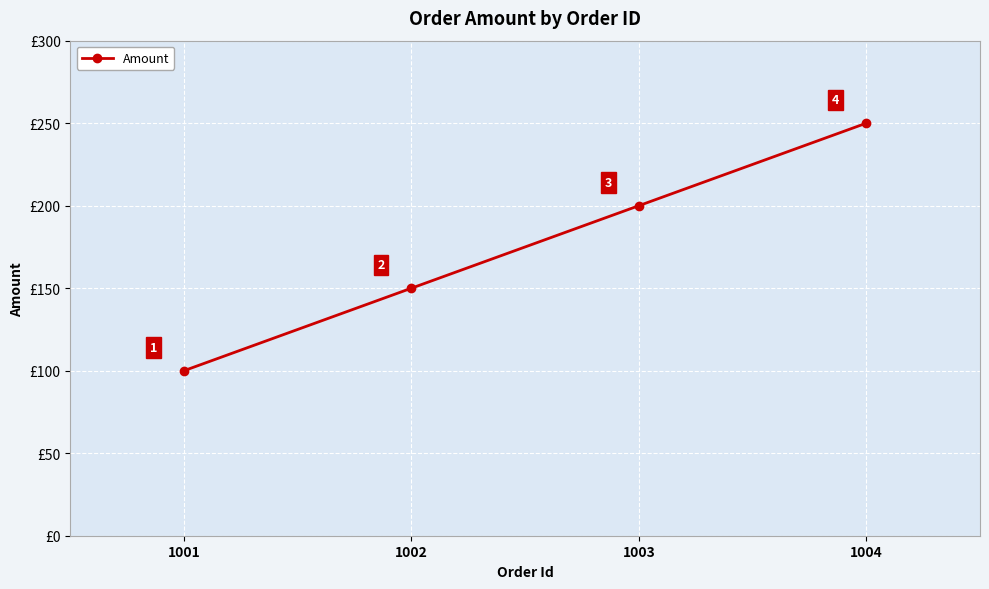

True or false: the data shows 33 at 1001.

False